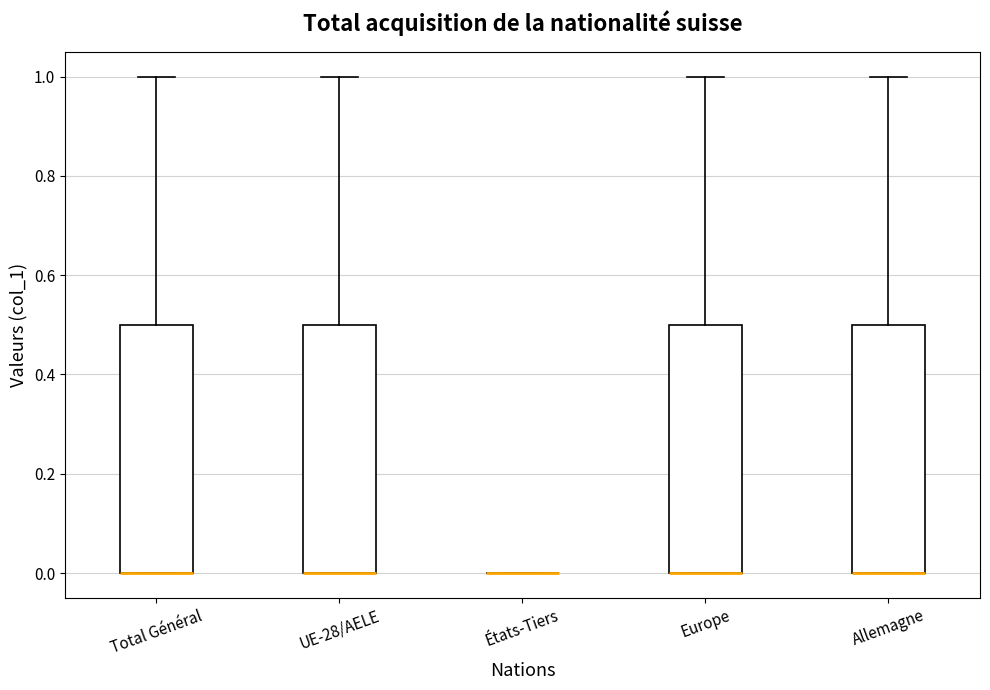

Where is the upper edge of the box for Allemagne on the y-axis? The values are not printed on the chart, so give them approximately, as read against the axis.

0.5